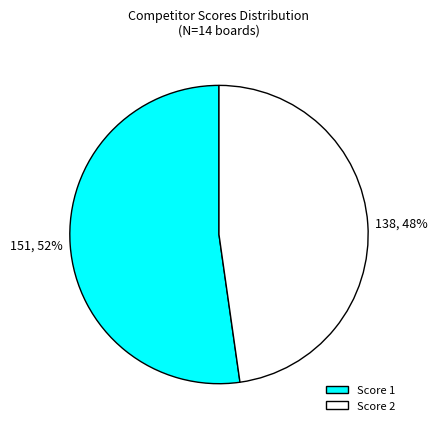

Is Score 2 the majority of the pie?

No